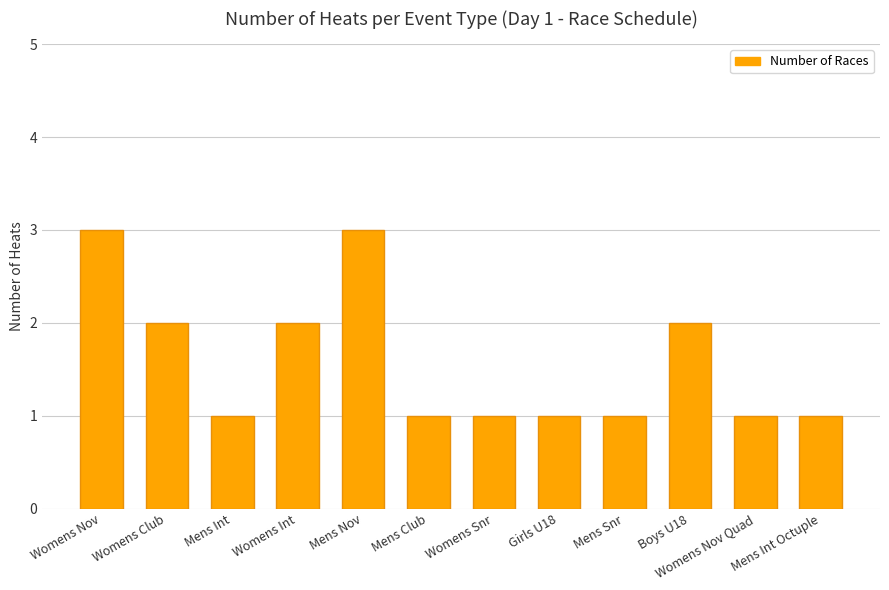

The value at Mens Nov is 1. True or false?

False